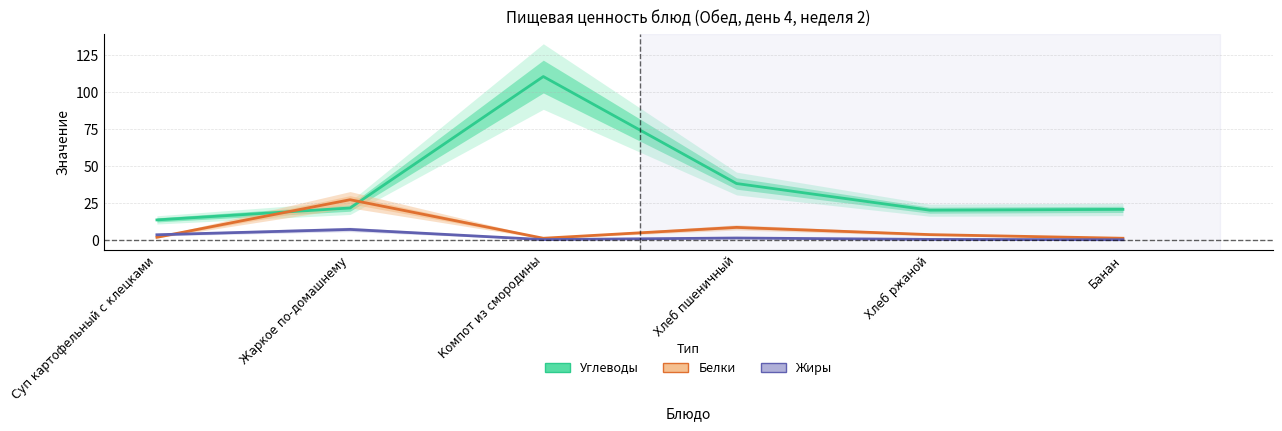

How many values in the Жиры series are below 1?

3